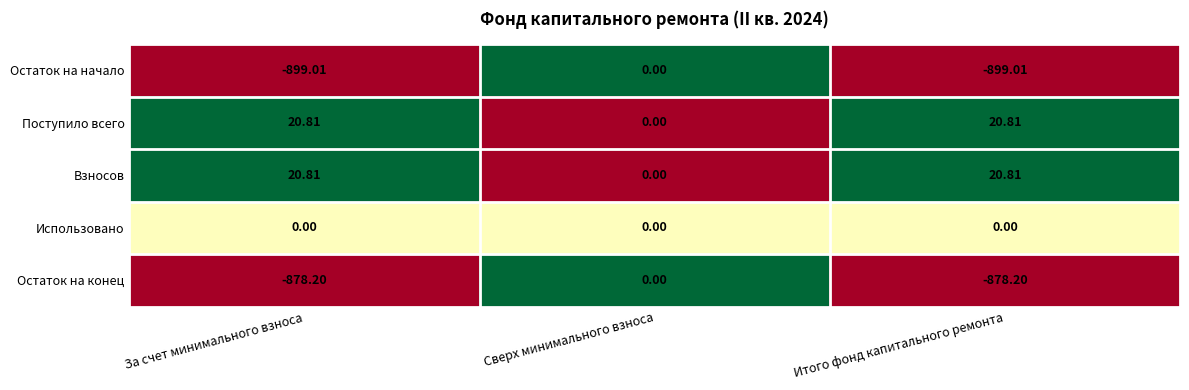

At which category is the sum across all series the highest?

Сверх минимального взноса